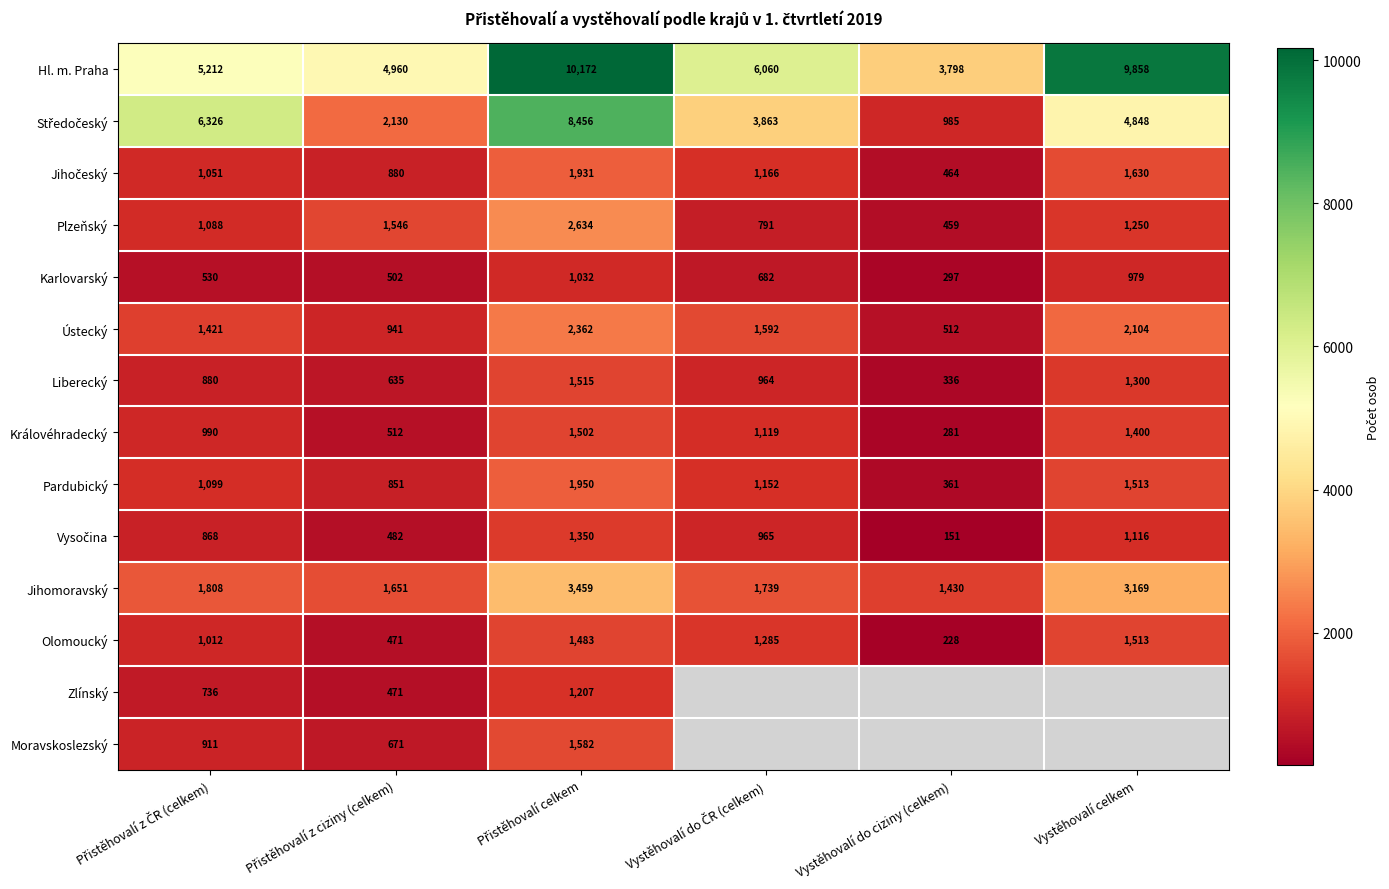

What is the sum of all Olomoucký values?

5992